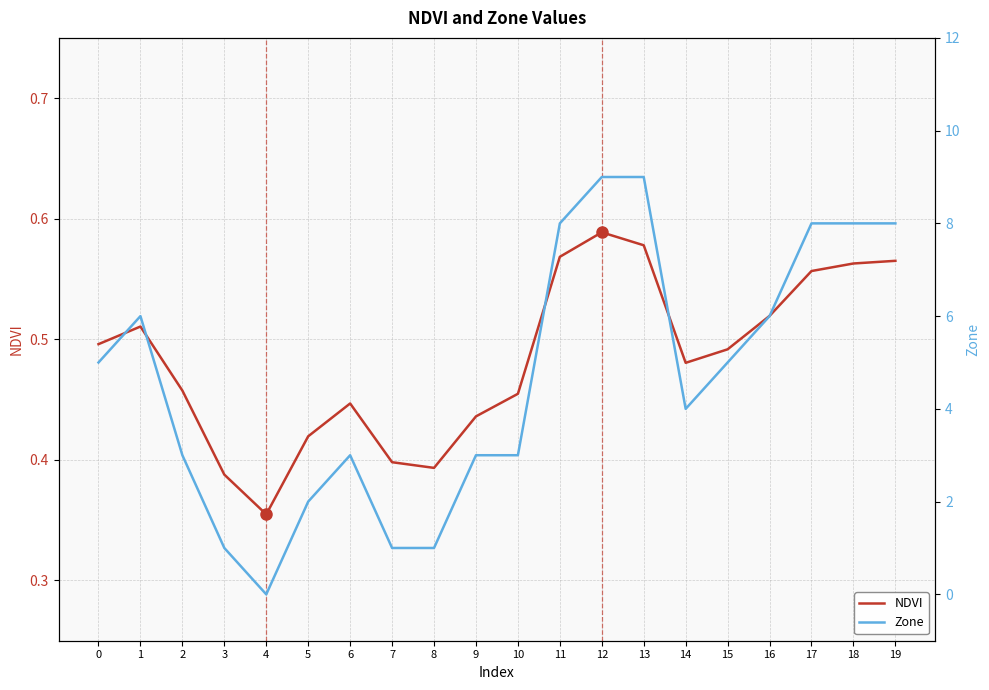

Is this an area chart (filled region under the line)?

No